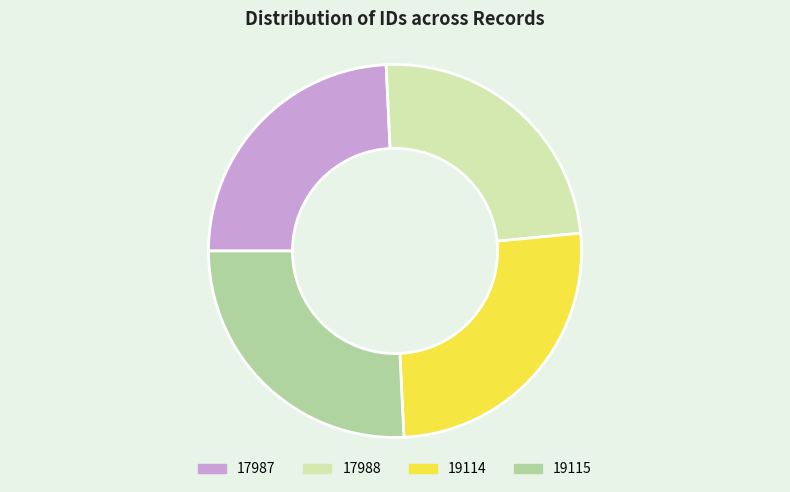

Is there any slice that represents more than half of the pie?

No